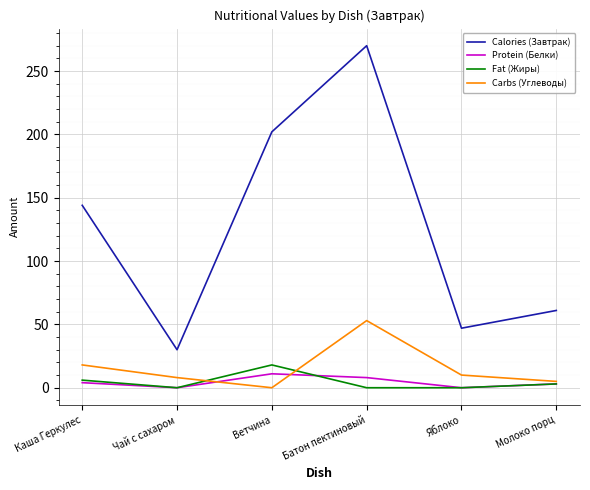

How many lines are shown in the chart?

4